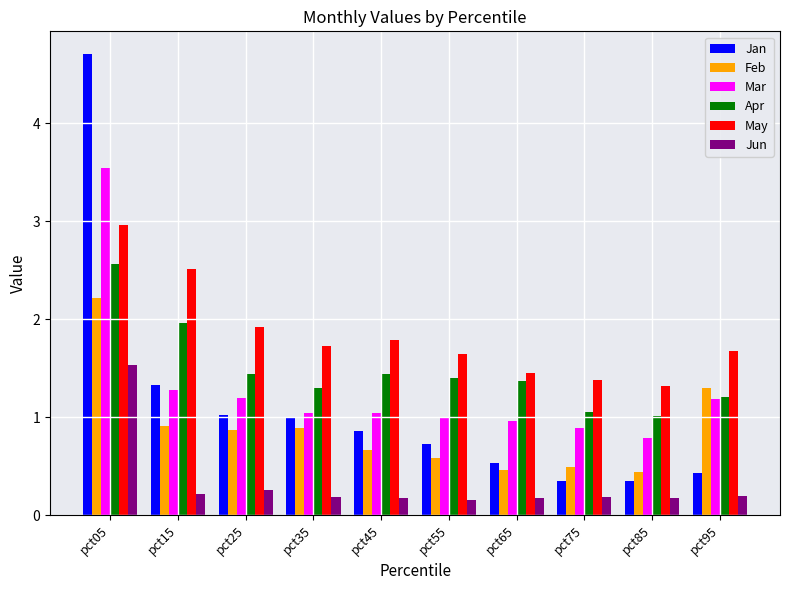

What is the sum of the May values at pct75 and pct25?

3.3